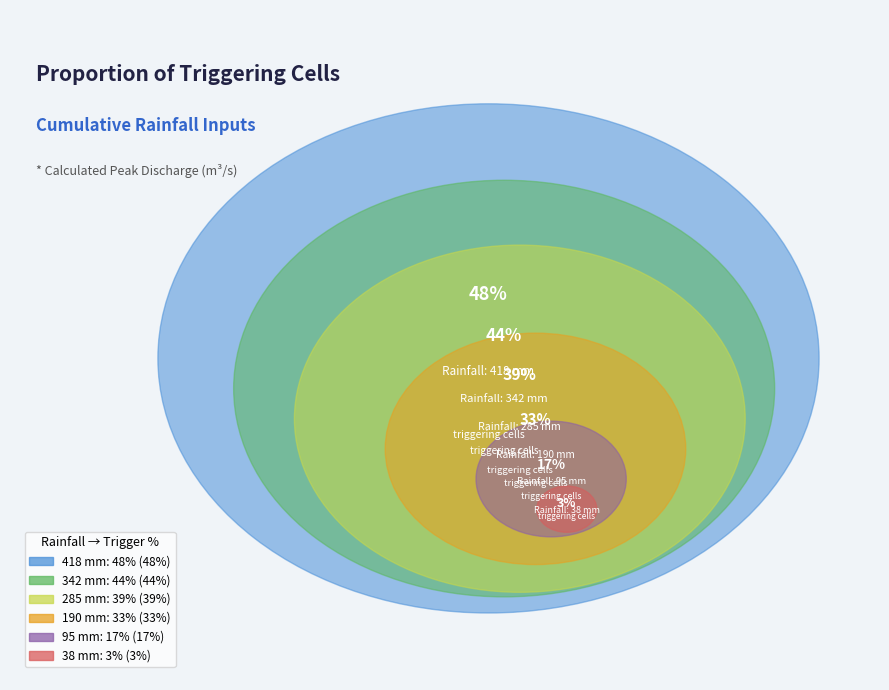

To the nearest percent, what percentage of the pie is 285 mm?

21%